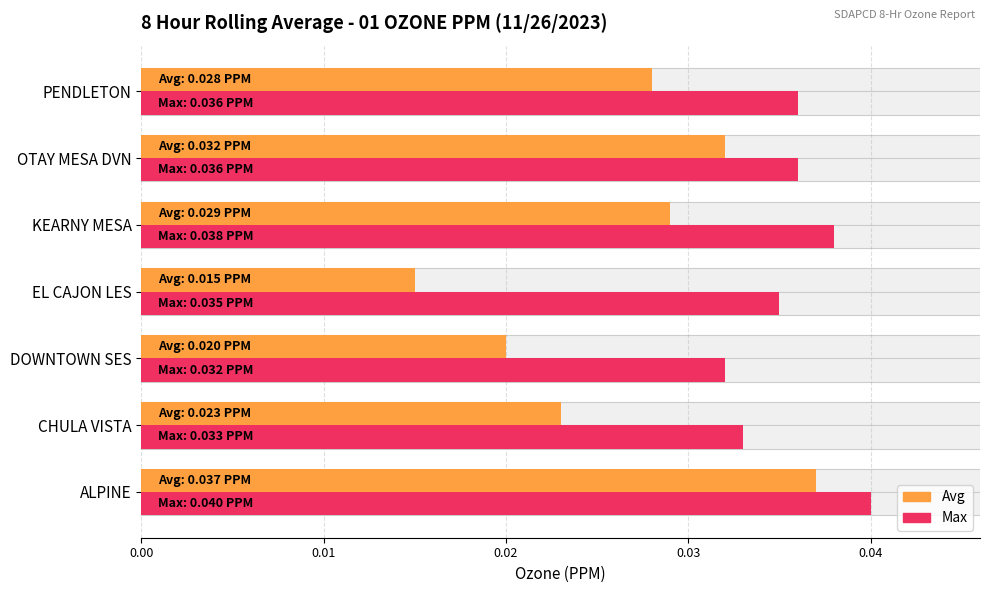

Which series has the widest spread of values?

Avg